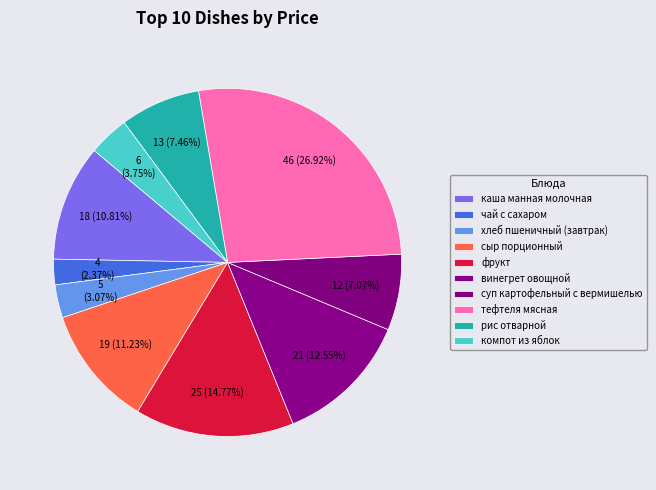

How much of the chart is everything except хлеб пшеничный (завтрак)?

96.9%